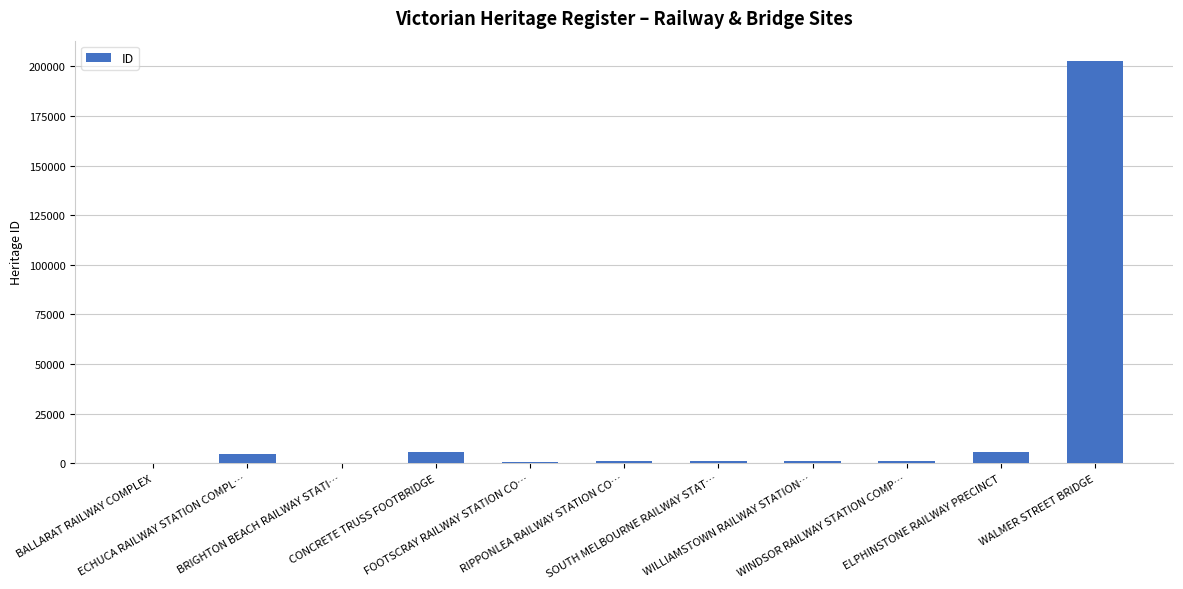

What is the sum of all values?

223776